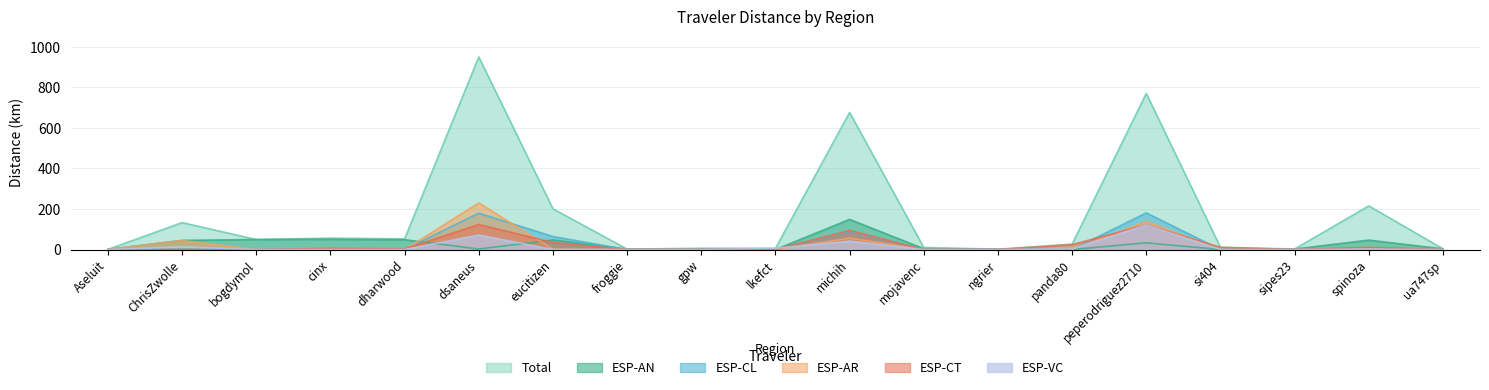

In ESP-CT, how many points are lower than both neighbors (excluding endpoints)?

3